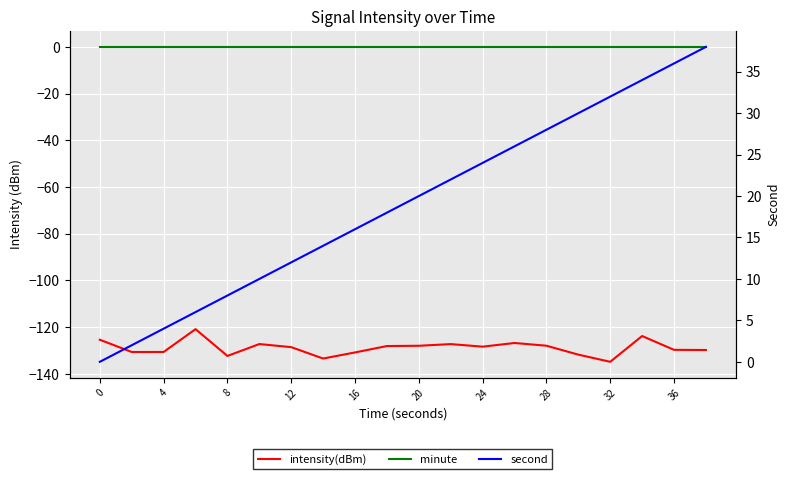

Reading right to left, transcribe all the data shown in this chart.

intensity(dBm): -129.8	-129.7	-123.8	-134.8	-131.7	-127.9	-126.8	-128.3	-127.2	-128.0	-128.1	-130.8	-133.4	-128.5	-127.2	-132.3	-120.8	-130.6	-130.6	-125.4
minute: 0.0	0.0	0.0	0.0	0.0	0.0	0.0	0.0	0.0	0.0	0.0	0.0	0.0	0.0	0.0	0.0	0.0	0.0	0.0	0.0
second: 38.0	36.0	34.0	32.0	30.0	28.0	26.0	24.0	22.0	20.0	18.0	16.0	14.0	12.0	10.0	8.0	6.0	4.0	2.0	0.0